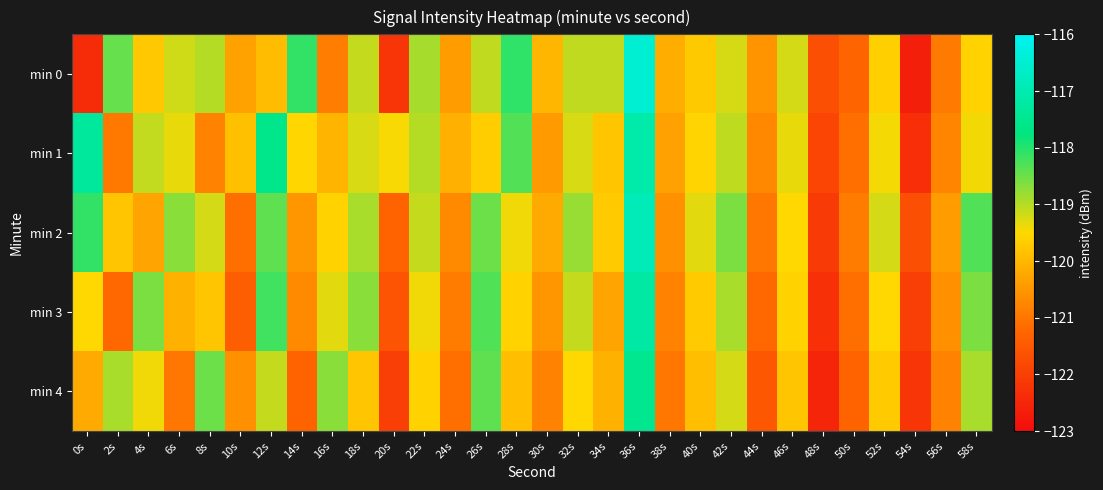

At which category does the chart reach its minimum across all series?

54s